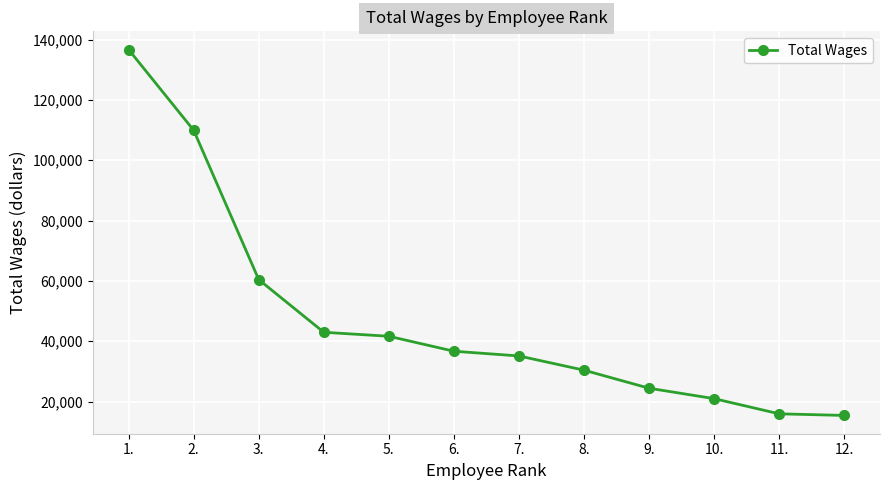

Which has a higher value, 7. or 2.?

2.